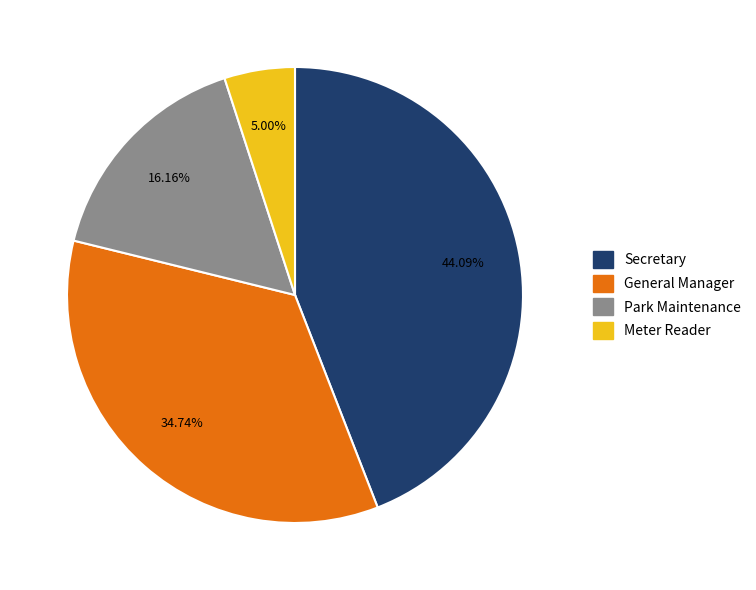

To the nearest percent, what is the difference between the largest and smallest slice percentages?

39%